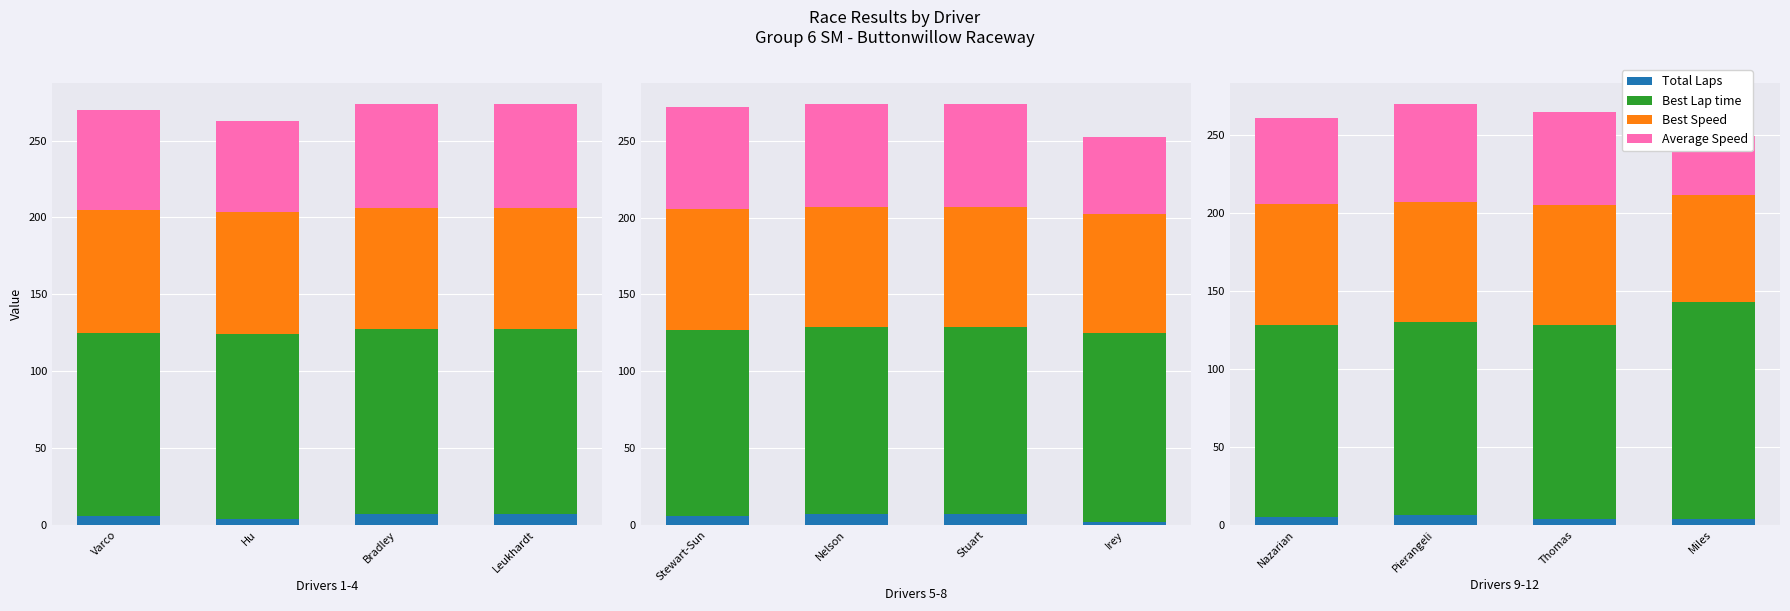

What is the difference between the Total Laps values at Pierangeli and Thomas?

2.0